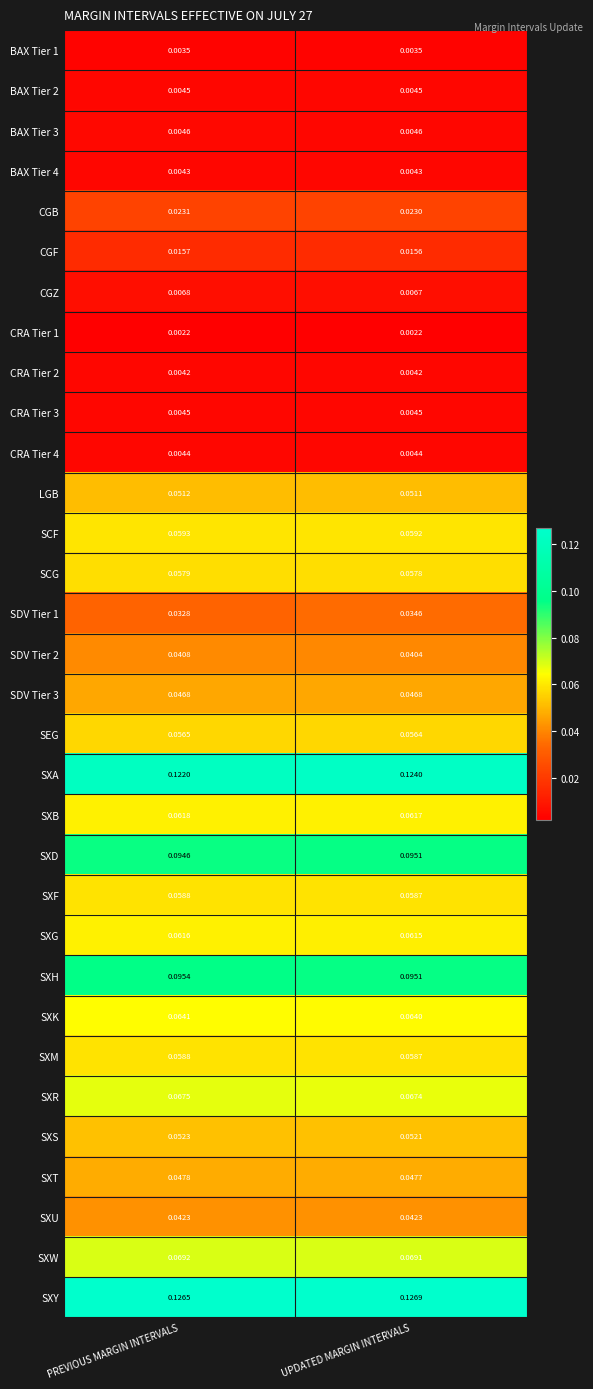

Between PREVIOUS MARGIN INTERVALS and UPDATED MARGIN INTERVALS, which series saw the biggest shift?

SXA